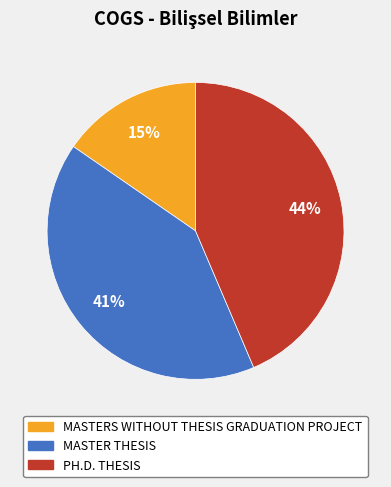

Count the number of slices in the pie.

3